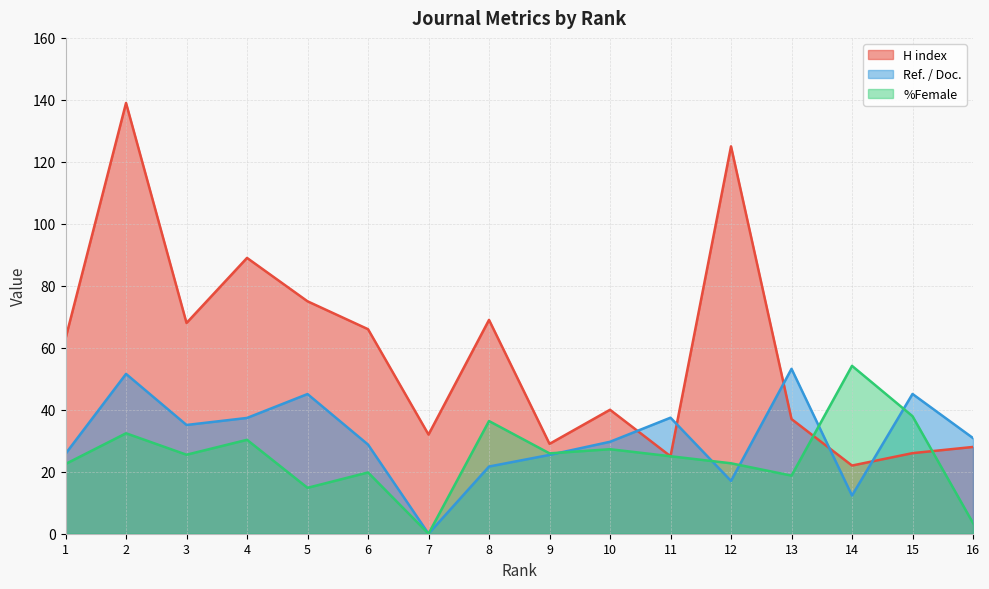

Which series has the largest range (max minus min)?

H index